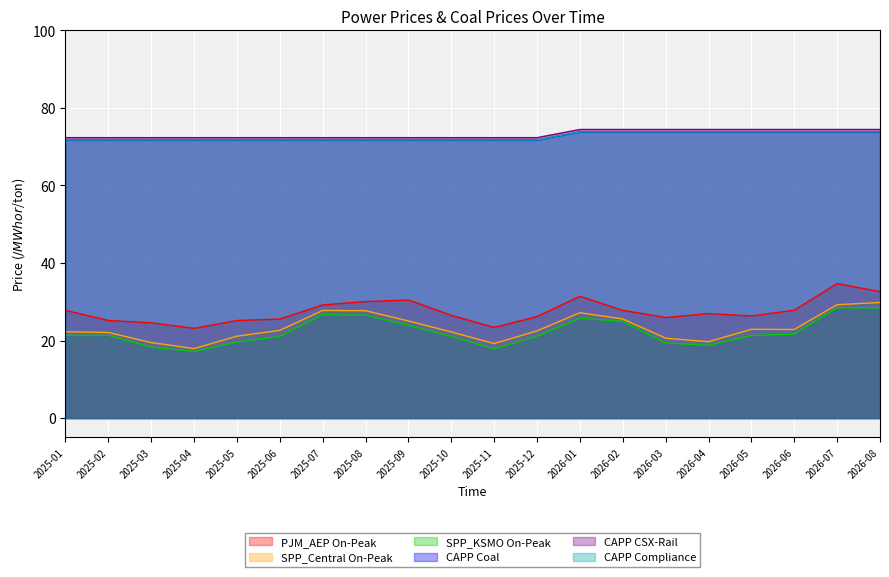

Where is PJM_AEP On-Peak nearest to the value 28?

2026-06